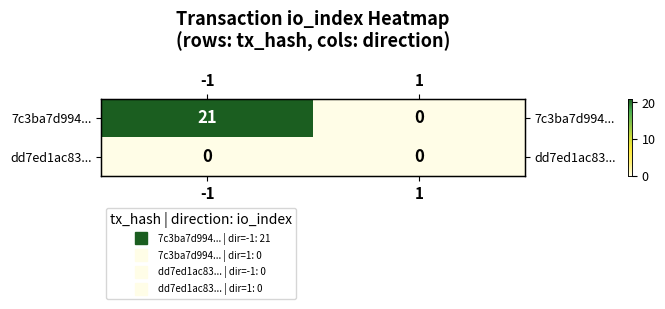

Which series has the largest total across all categories?

7c3ba7d994...